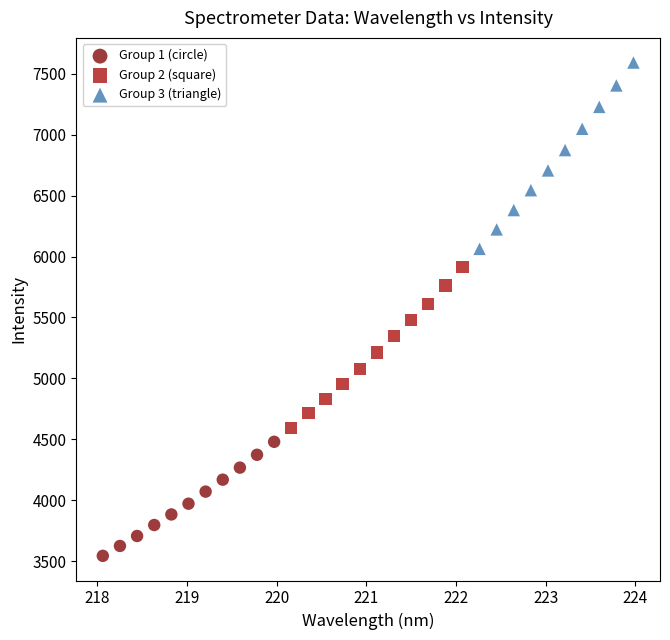

Which series contains the lowest Y value?

Group 1 (circle)